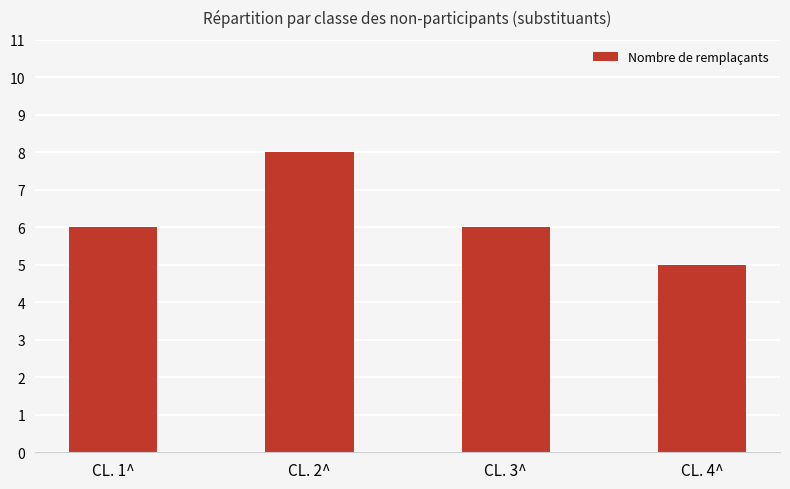

What is the sum of all values?

25